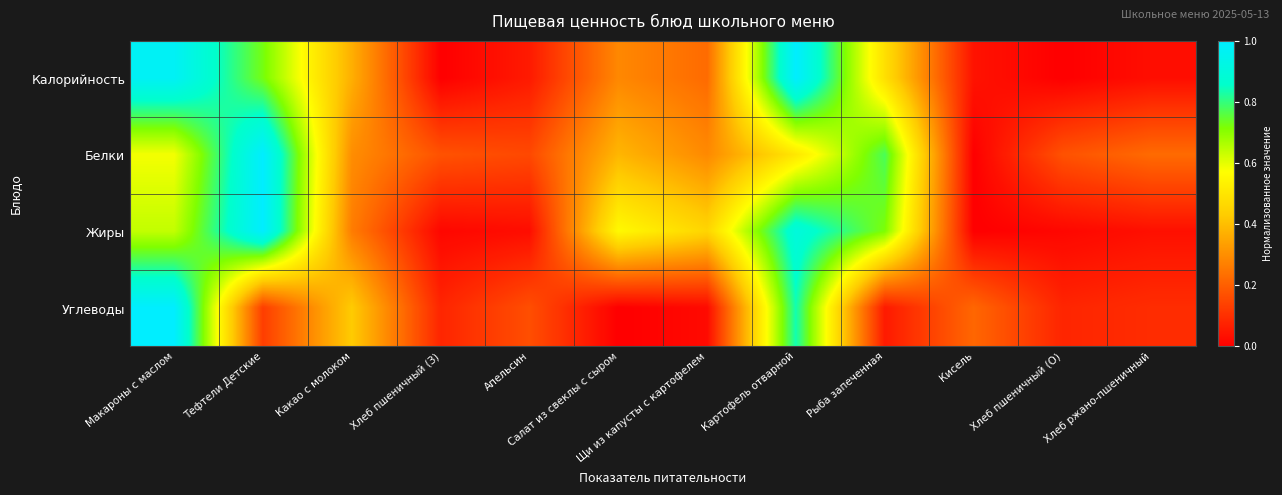

Reading left to right, extract all data points from this chart.

Калорийность: Макароны с маслом=1.0	Тефтели Детские=0.7	Какао с молоком=0.4	Хлеб пшеничный (З)=0.0	Апельсин=0.1	Салат из свеклы с сыром=0.3	Щи из капусты с картофелем=0.2	Картофель отварной=1.0	Рыба запеченная=0.5	Кисель=0.0	Хлеб пшеничный (О)=0.0	Хлеб ржано-пшеничный=0.0
Белки: Макароны с маслом=0.6	Тефтели Детские=1.0	Какао с молоком=0.3	Хлеб пшеничный (З)=0.2	Апельсин=0.2	Салат из свеклы с сыром=0.4	Щи из капусты с картофелем=0.3	Картофель отварной=0.5	Рыба запеченная=0.8	Кисель=0.0	Хлеб пшеничный (О)=0.2	Хлеб ржано-пшеничный=0.2
Жиры: Макароны с маслом=0.6	Тефтели Детские=1.0	Какао с молоком=0.3	Хлеб пшеничный (З)=0.0	Апельсин=0.0	Салат из свеклы с сыром=0.6	Щи из капусты с картофелем=0.5	Картофель отварной=0.9	Рыба запеченная=0.7	Кисель=0.0	Хлеб пшеничный (О)=0.0	Хлеб ржано-пшеничный=0.0
Углеводы: Макароны с маслом=1.0	Тефтели Детские=0.1	Какао с молоком=0.4	Хлеб пшеничный (З)=0.1	Апельсин=0.2	Салат из свеклы с сыром=0.0	Щи из капусты с картофелем=0.0	Картофель отварной=0.8	Рыба запеченная=0.1	Кисель=0.2	Хлеб пшеничный (О)=0.1	Хлеб ржано-пшеничный=0.1